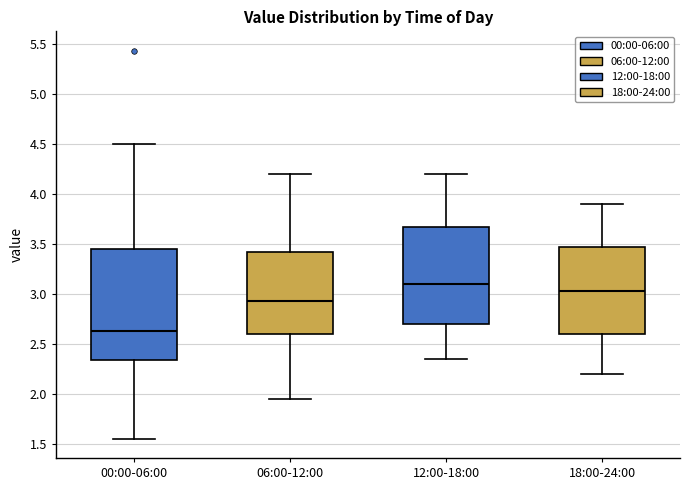

Which box's median line is the highest?

12:00-18:00